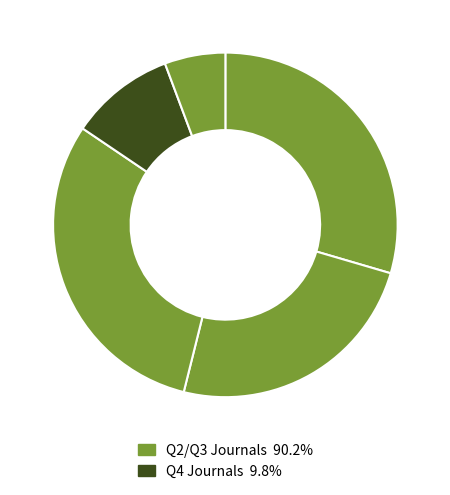

How many segments does this pie chart have?

5